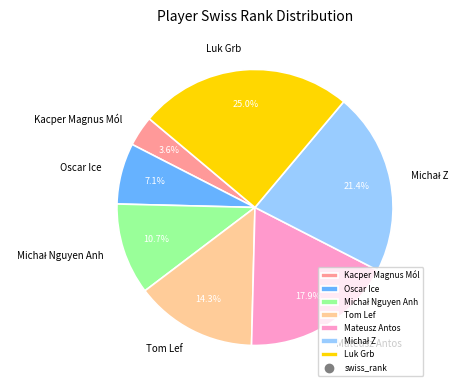

Is Kacper Magnus Mól the majority of the pie?

No